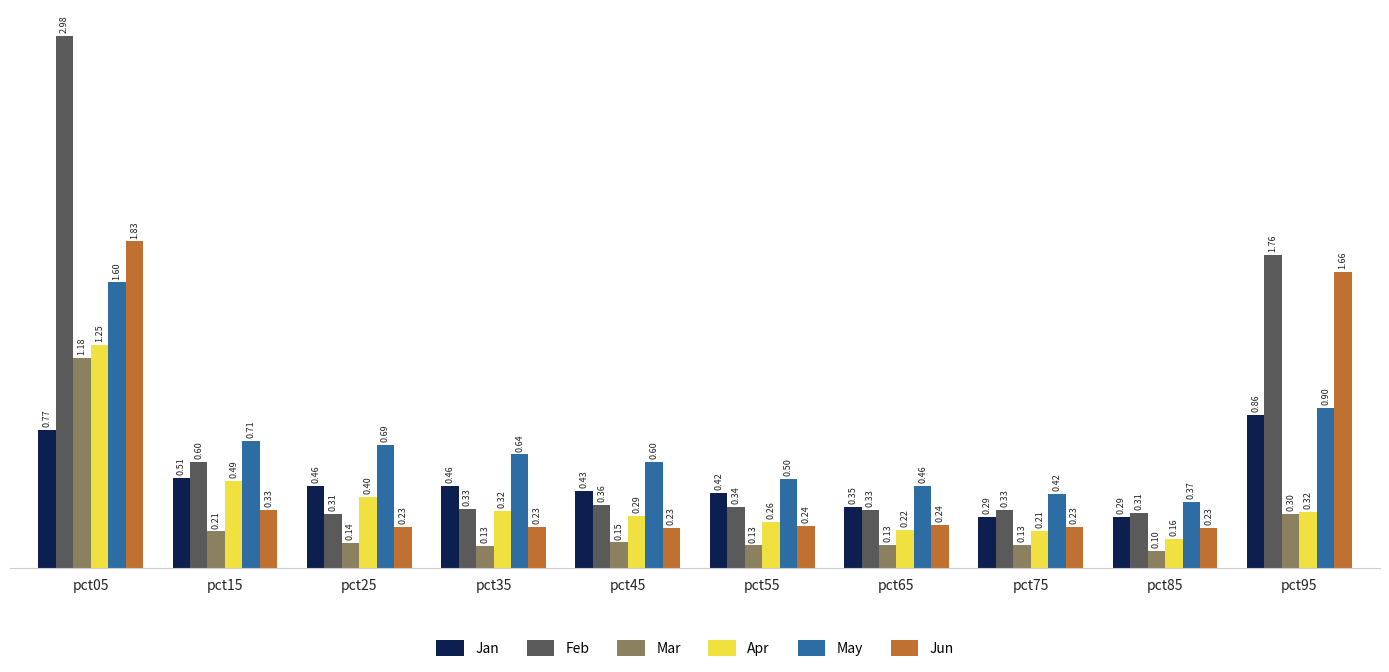

What is the minimum value for Jan?

0.3